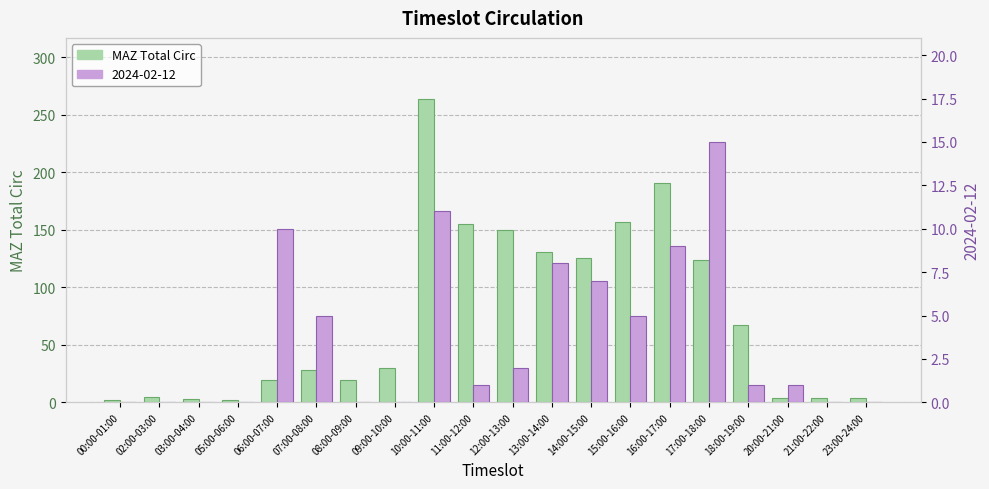

Is it true that the value at 02:00-03:00 is 1?

False